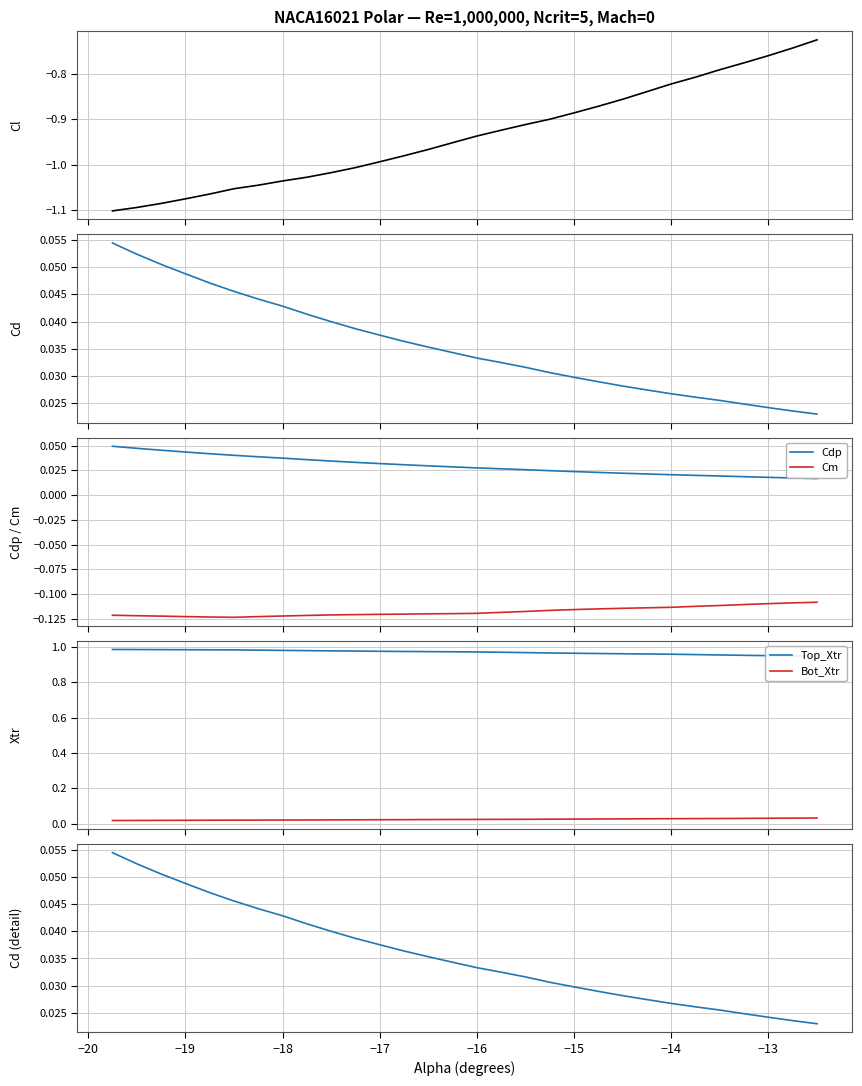

What is the maximum value shown in the chart?

1.0